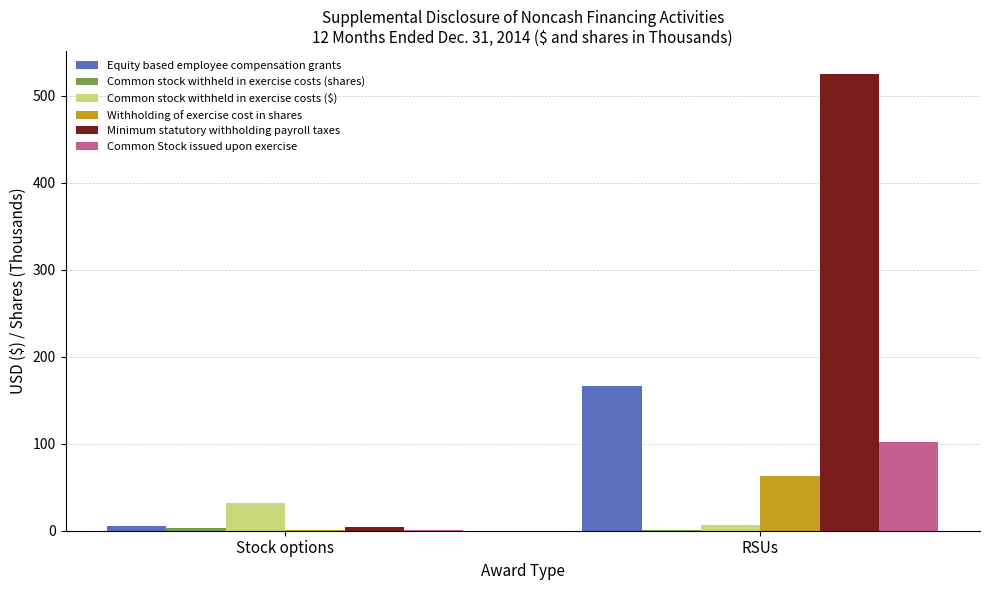

Which series changed the most between Stock options and RSUs?

Minimum statutory withholding payroll taxes